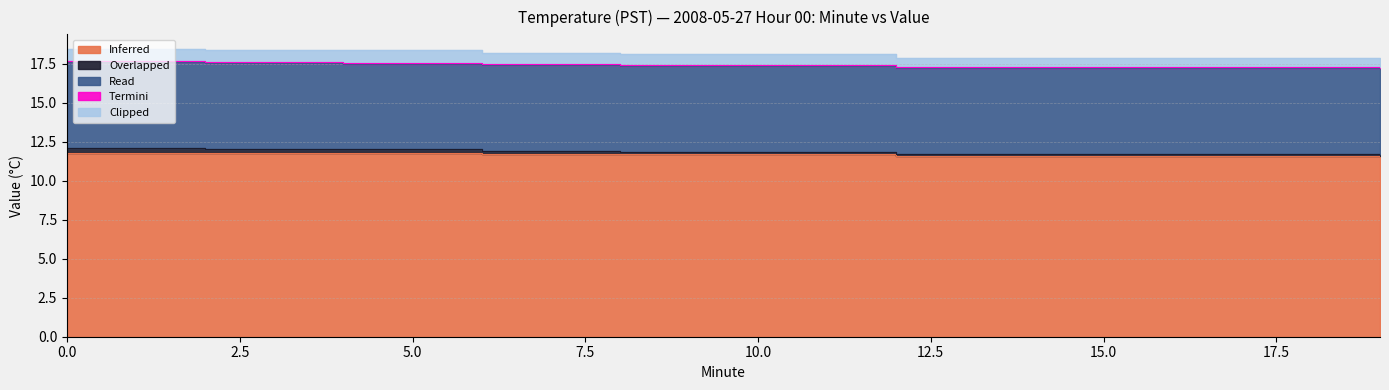

What is the value of the Read point at the 3rd from the left?

5.5